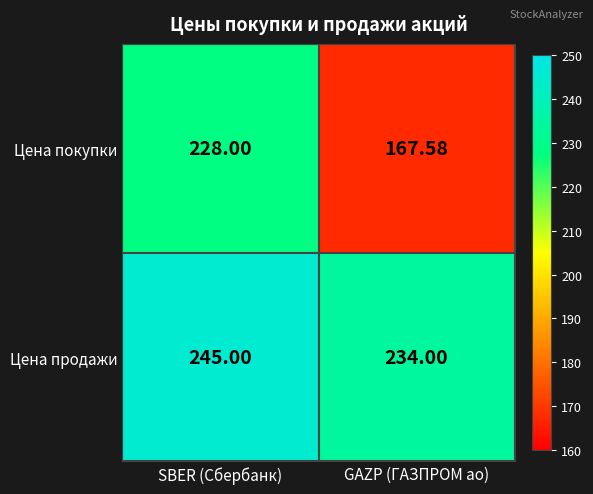

Rank the series at GAZP (ГАЗПРОМ ао) from lowest to highest value.

Цена покупки, Цена продажи